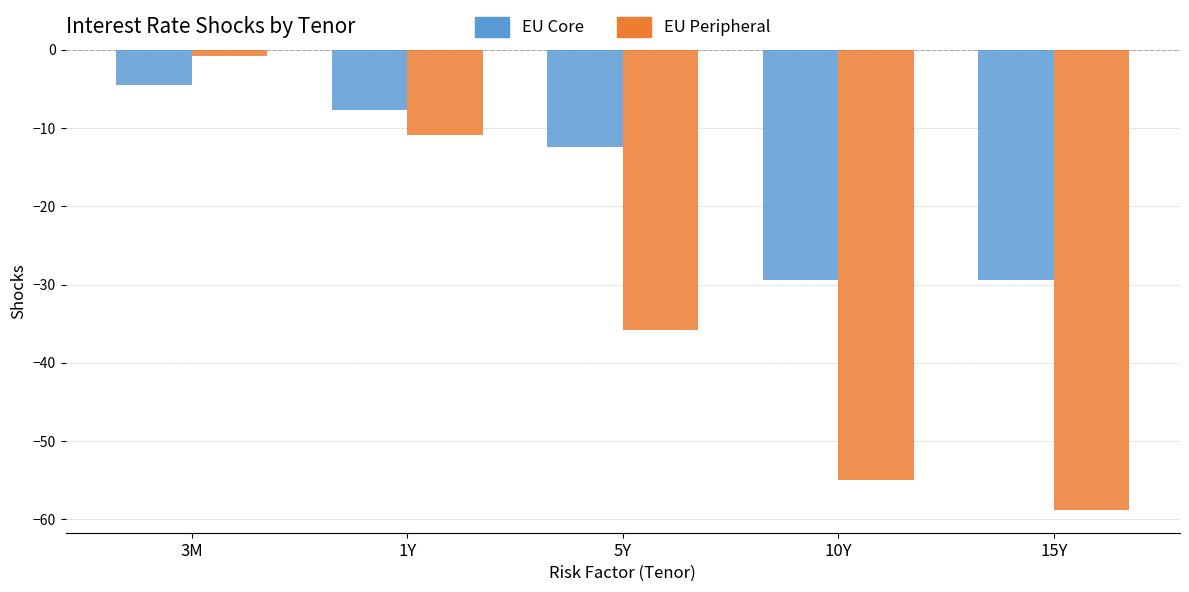

What is the sum of the EU Core values at 3M and 5Y?

-16.9